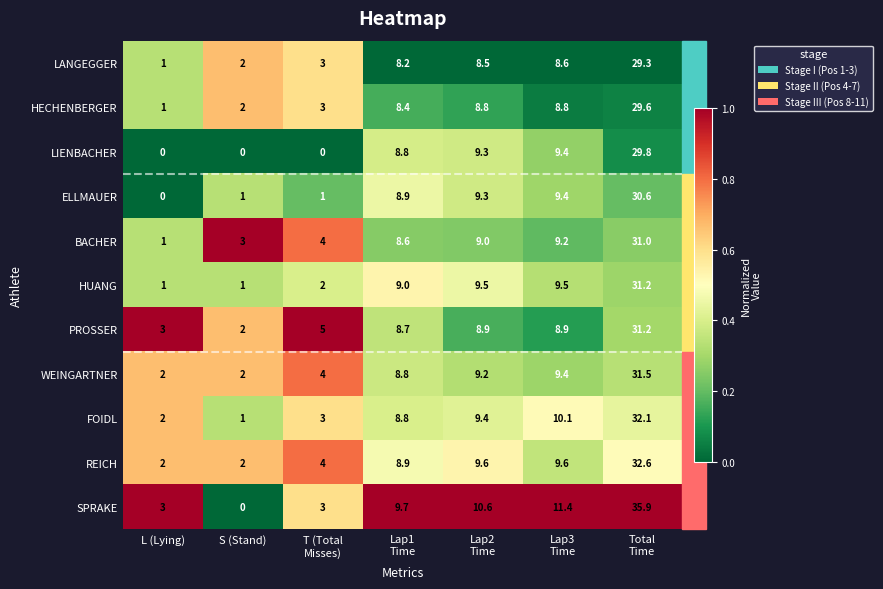

At how many categories does at least one series exceed 0?

7